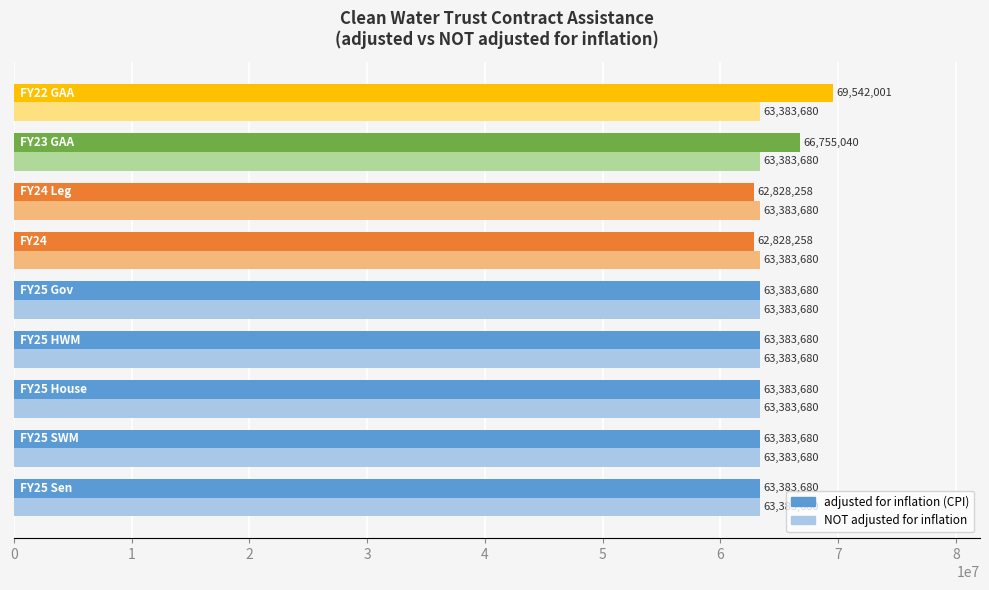

What is the difference between the maximum and second lowest values in the adjusted for inflation (CPI) series?

6713743.0